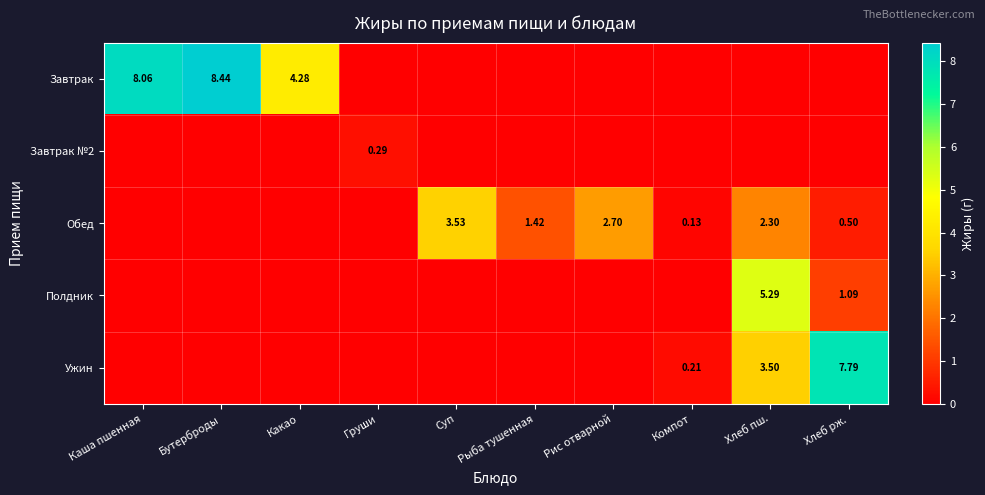

What is the average value of the Завтрак series?

2.1